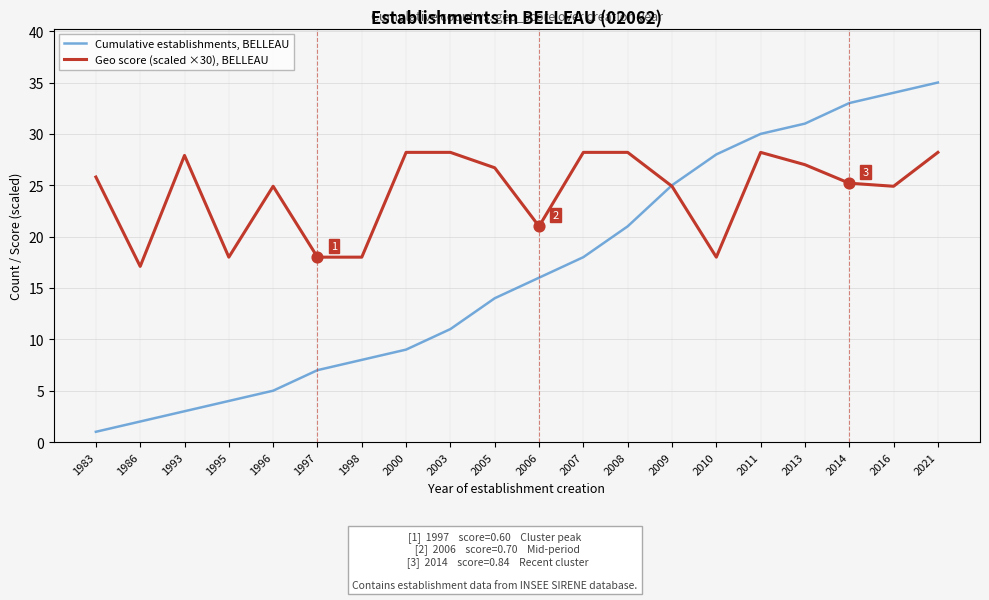

Which series has the widest spread of values?

Cumulative establishments, BELLEAU